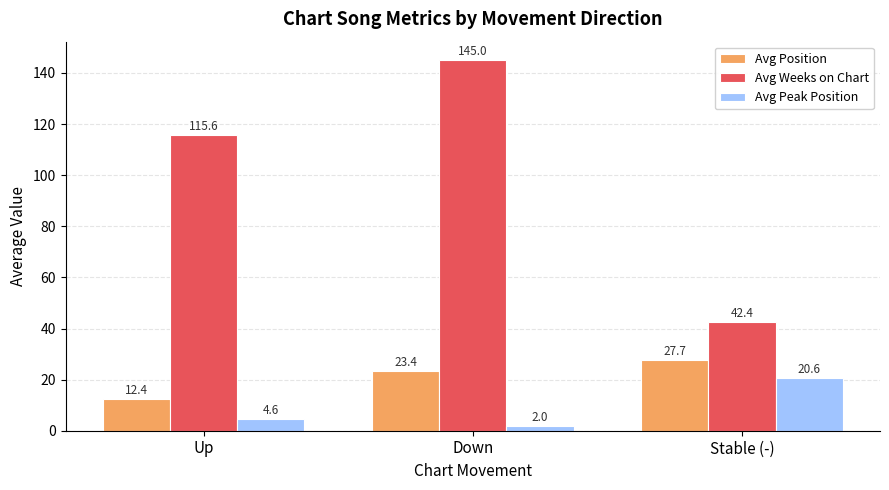

At which label does Avg Weeks on Chart reach its minimum?

Stable (-)